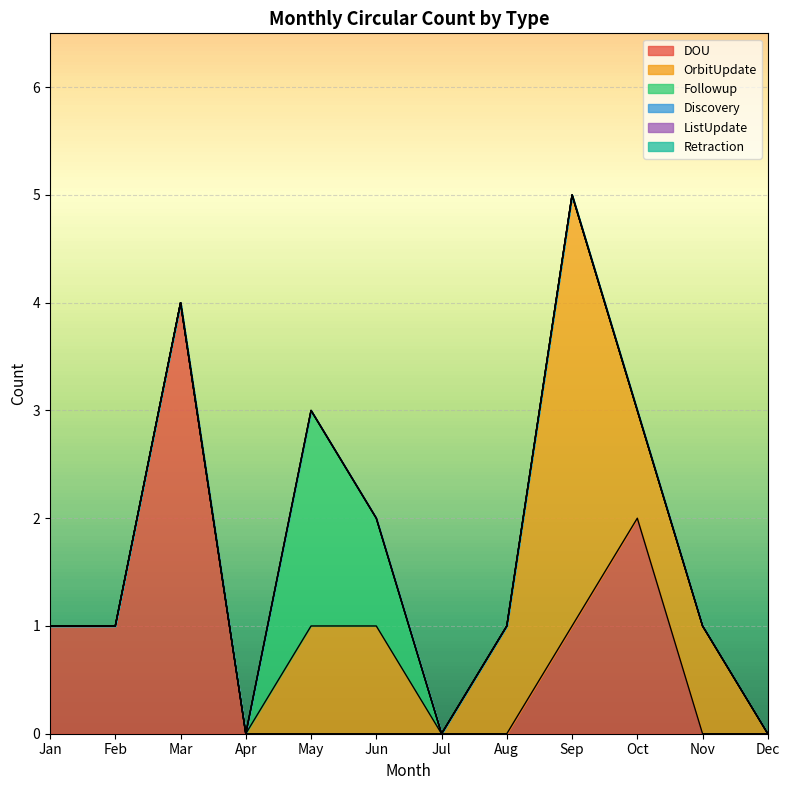

At which category does Followup reach its first local peak?

May